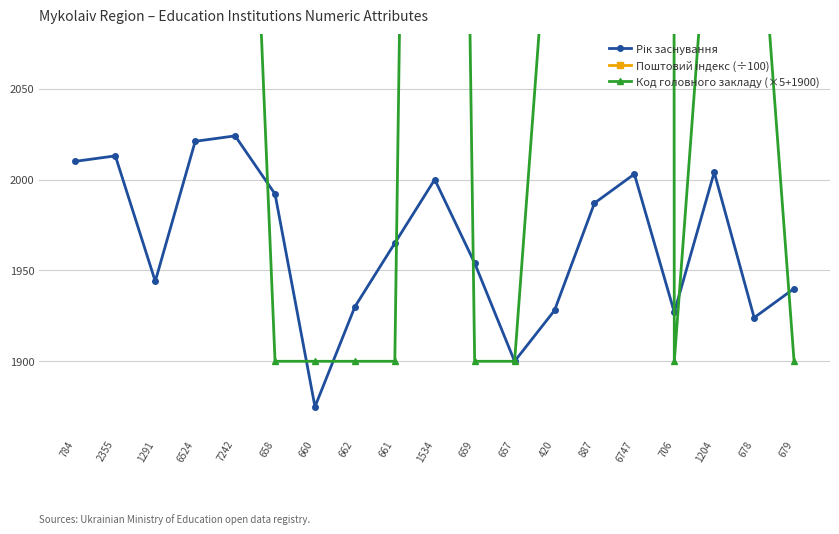

Which category has the highest value across all series?

6747